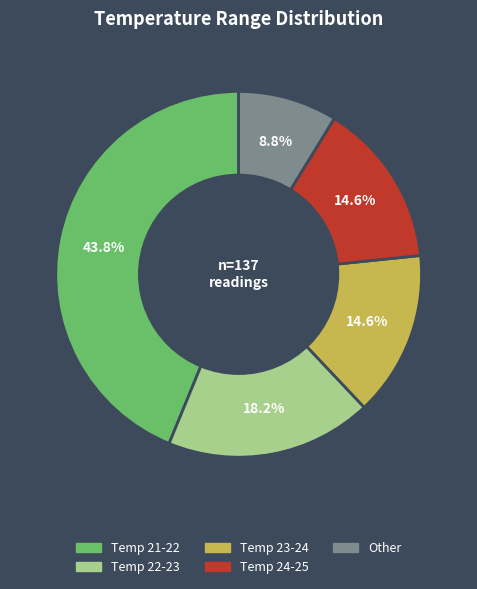

Count the number of slices in the pie.

5